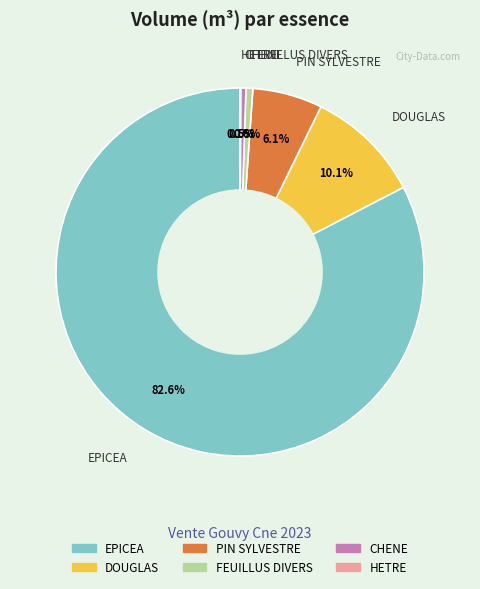

Which has a higher value, PIN SYLVESTRE or FEUILLUS DIVERS?

PIN SYLVESTRE